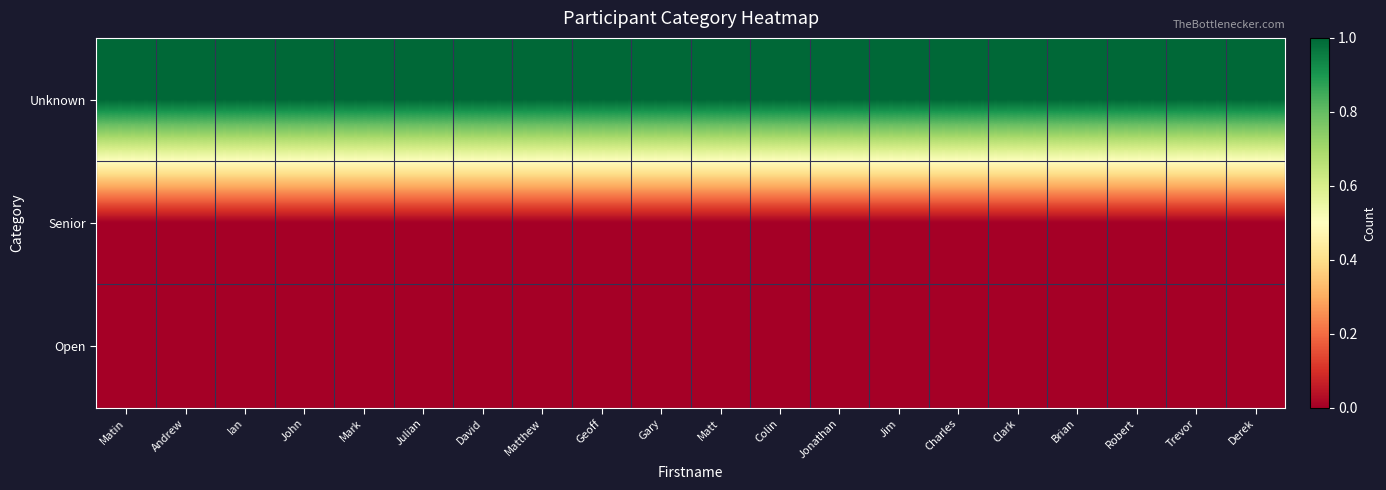

Which series has the widest spread of values?

Unknown